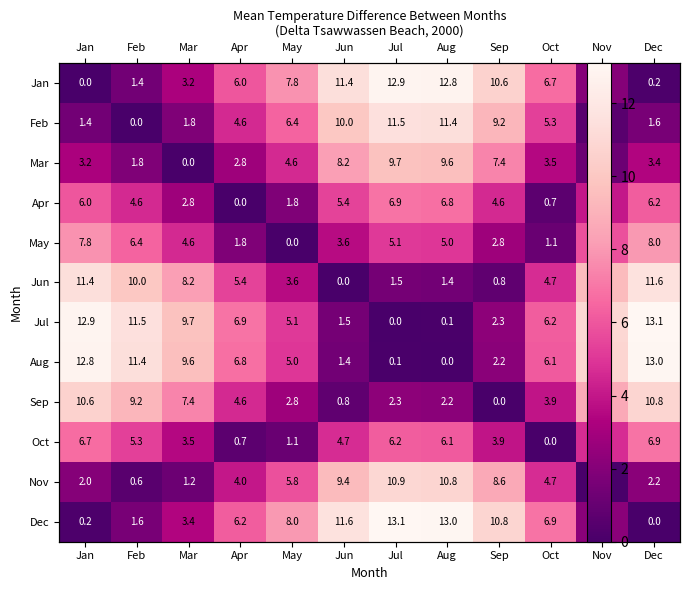

True or false: Dec has a value of 13.1 at Jul.

True